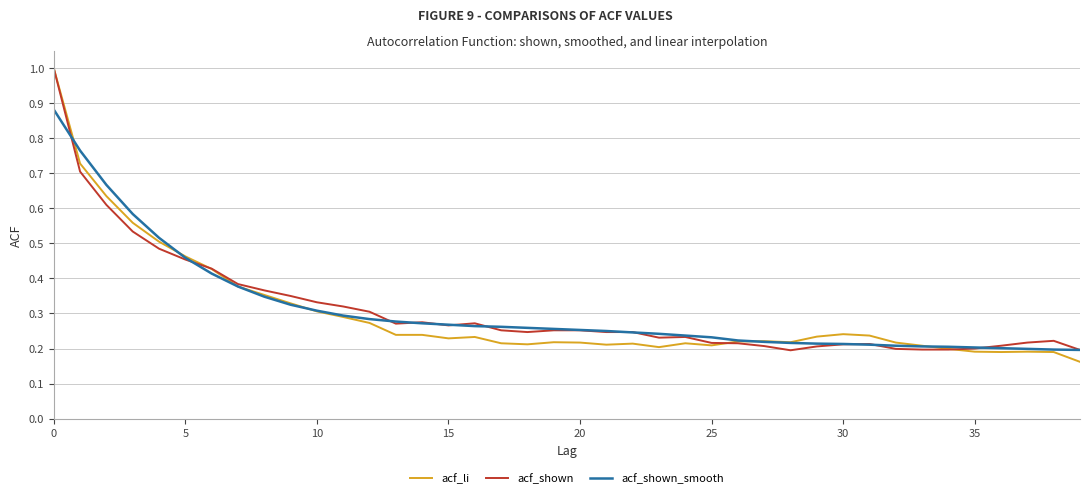

How many lines are shown in the chart?

3